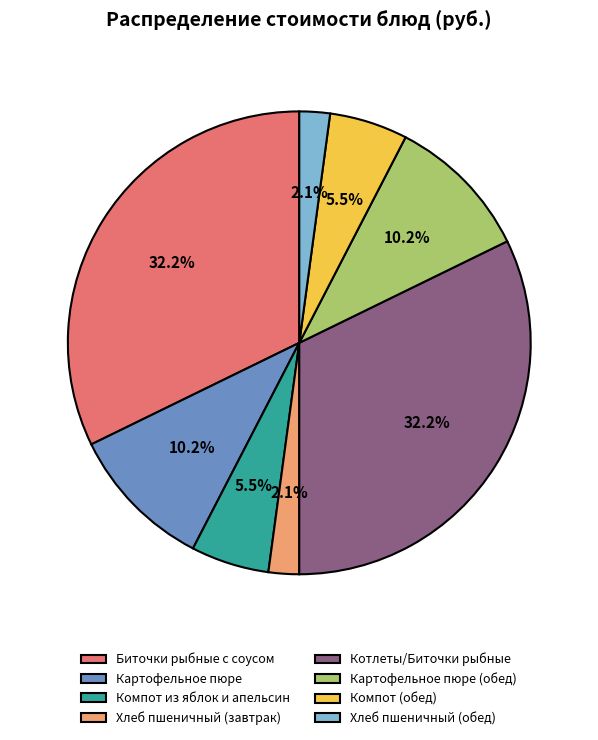

Does Хлеб пшеничный (обед) account for over 50% of the chart?

No